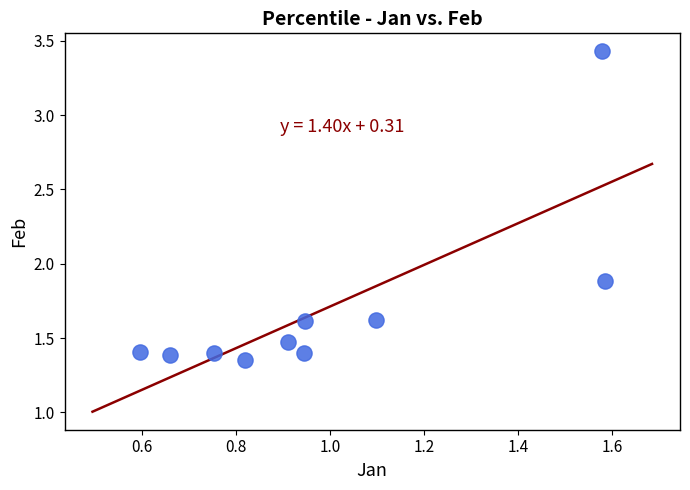

What Y value in the scatter plot is closest to 2?

1.9